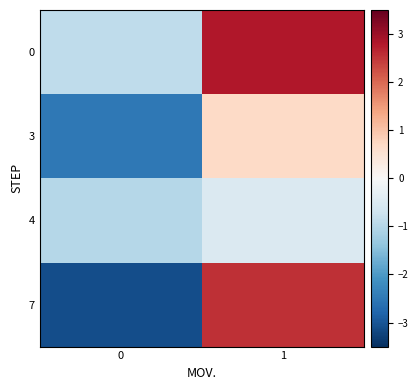

What is the greatest value displayed?

2.8